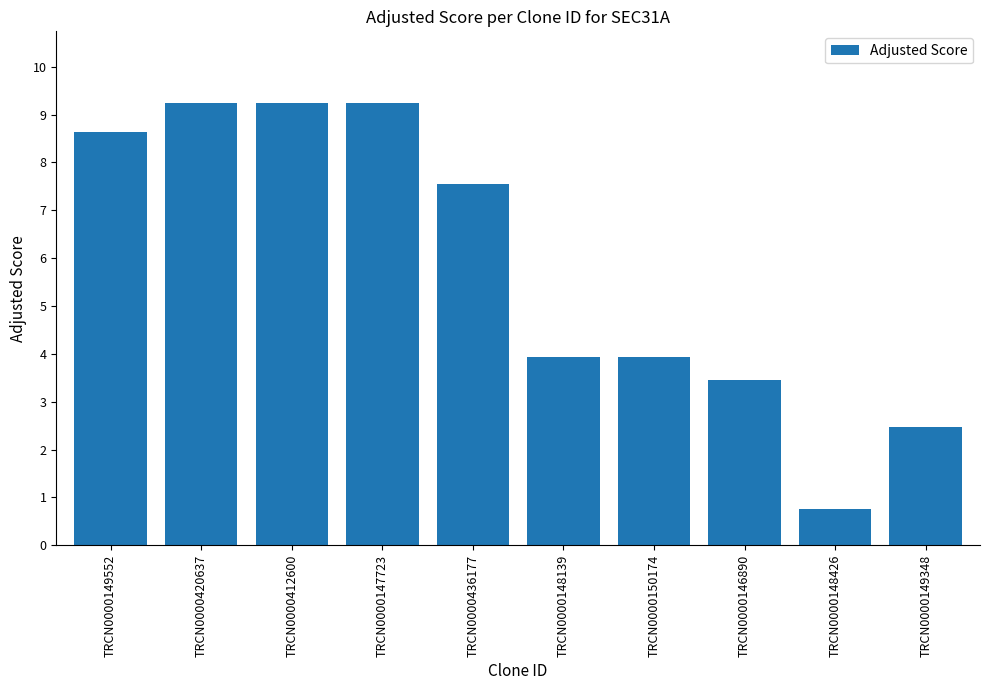

Is it true that the value at TRCN0000150174 is 6.1?

False